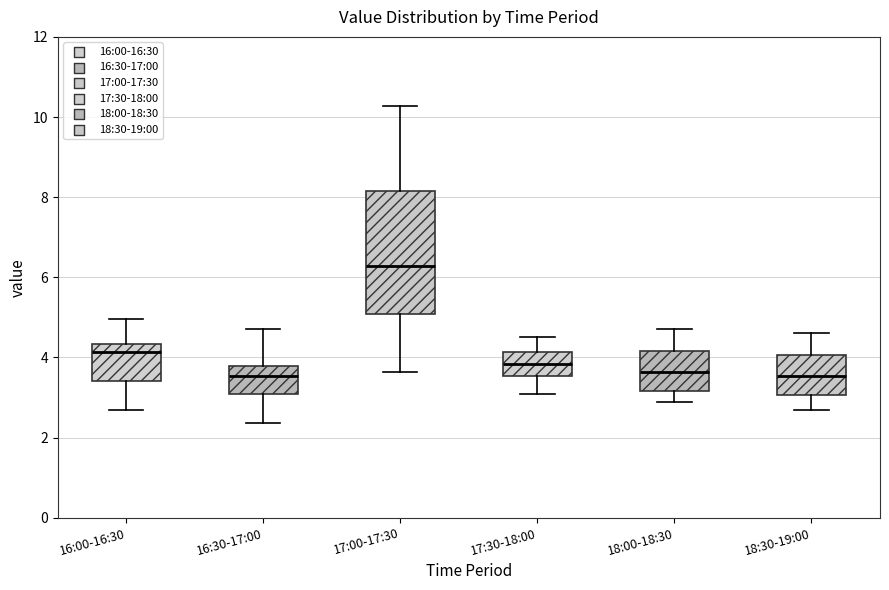

Reading left to right, transcribe this box plot: for each box, give where its median line is, the range the box spans, and where its two whiskers end, as read against the y-axis. The values are not printed on the chart, so give them approximately, as read against the axis.

16:00-16:30: median 4.2, box 3.4 to 4.4, whiskers 2.8 to 5.0
16:30-17:00: median 3.6, box 3.0 to 3.8, whiskers 2.4 to 4.8
17:00-17:30: median 6.2, box 5.0 to 8.2, whiskers 3.6 to 10.2
17:30-18:00: median 3.8, box 3.6 to 4.2, whiskers 3.2 to 4.6
18:00-18:30: median 3.6, box 3.2 to 4.2, whiskers 3.0 to 4.8
18:30-19:00: median 3.6, box 3.0 to 4.0, whiskers 2.8 to 4.6